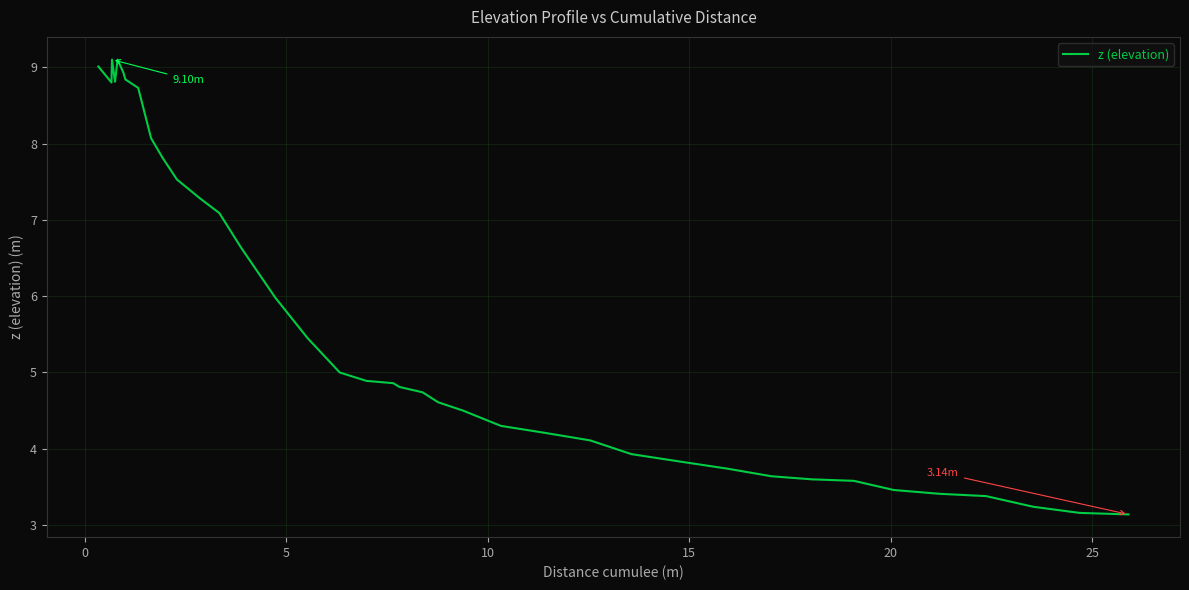

How many lines are shown in the chart?

1